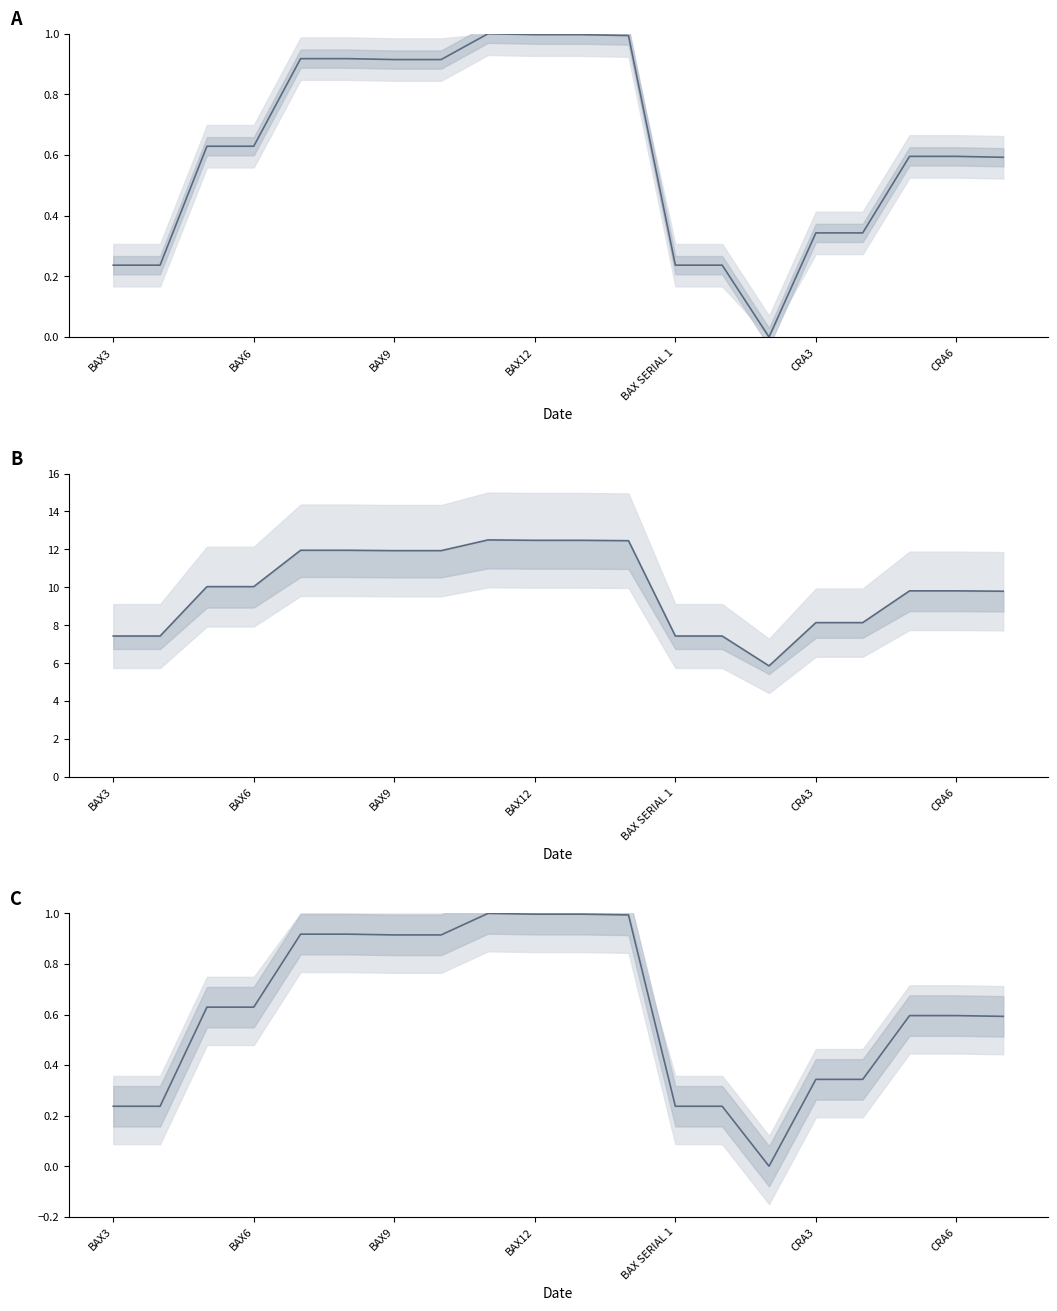

True or false: NB JAMBES and TAUX DE MARGE CONTREPARTISTE cross at least once.

False